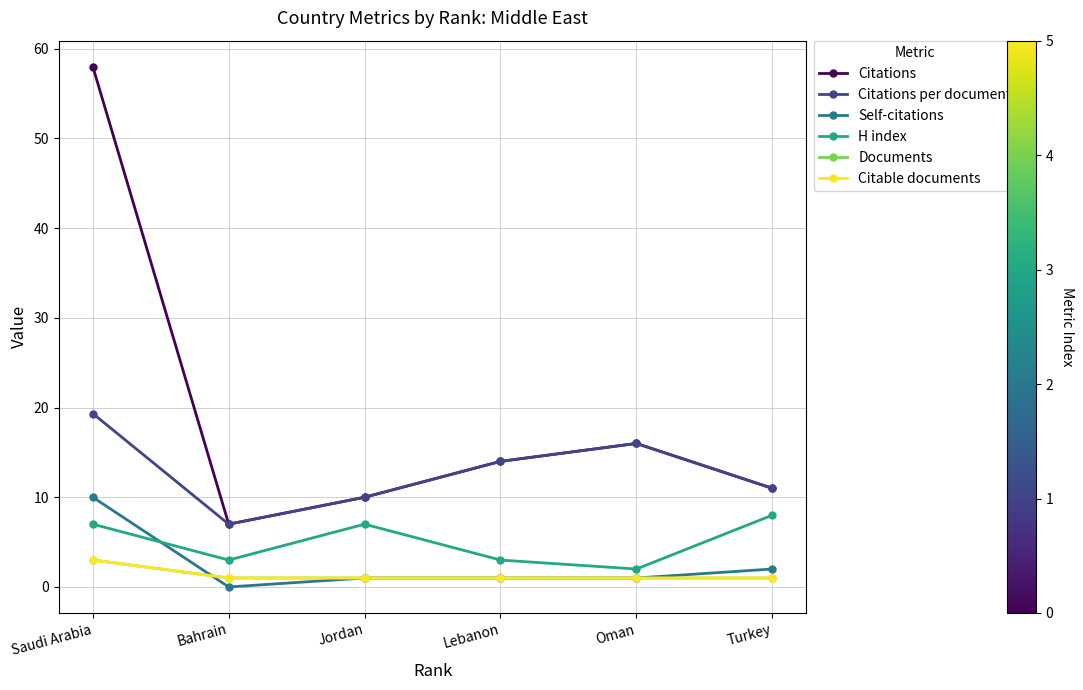

What position from the left is Lebanon?

4